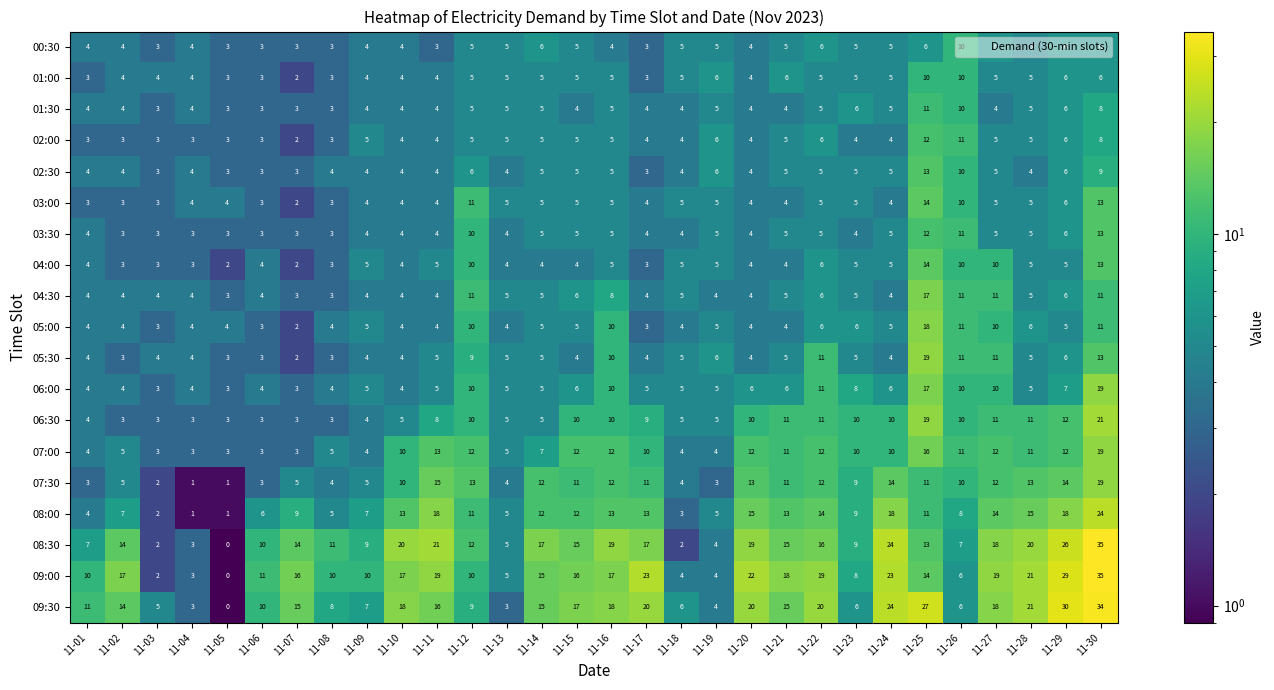

At which category does the chart reach its peak across all series?

11-30